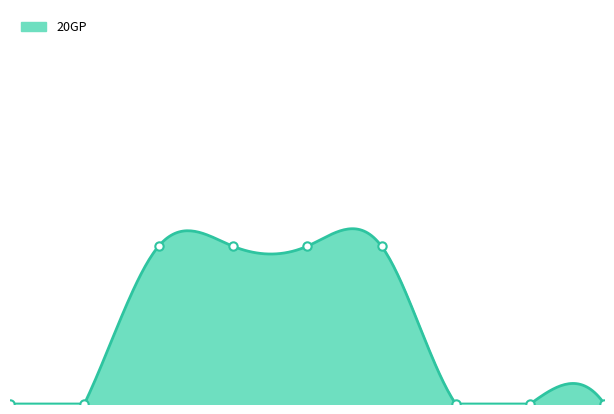

How many data points does each series have?

9